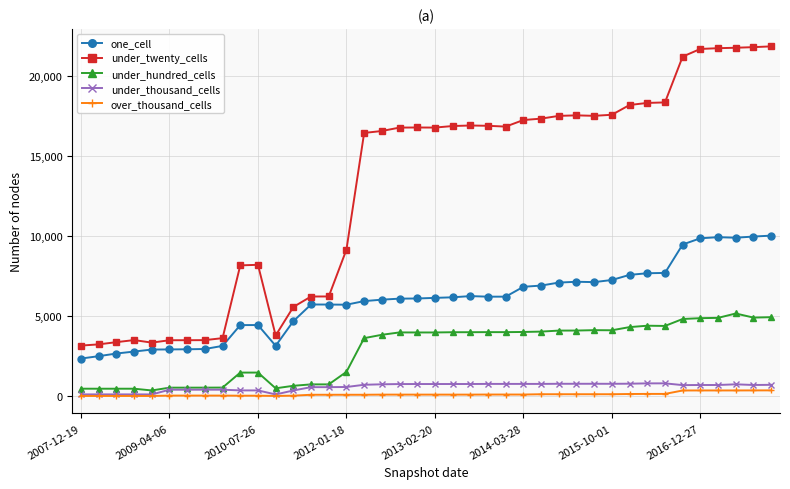

True or false: under_thousand_cells has more than 0 points higher than both neighbors.

True